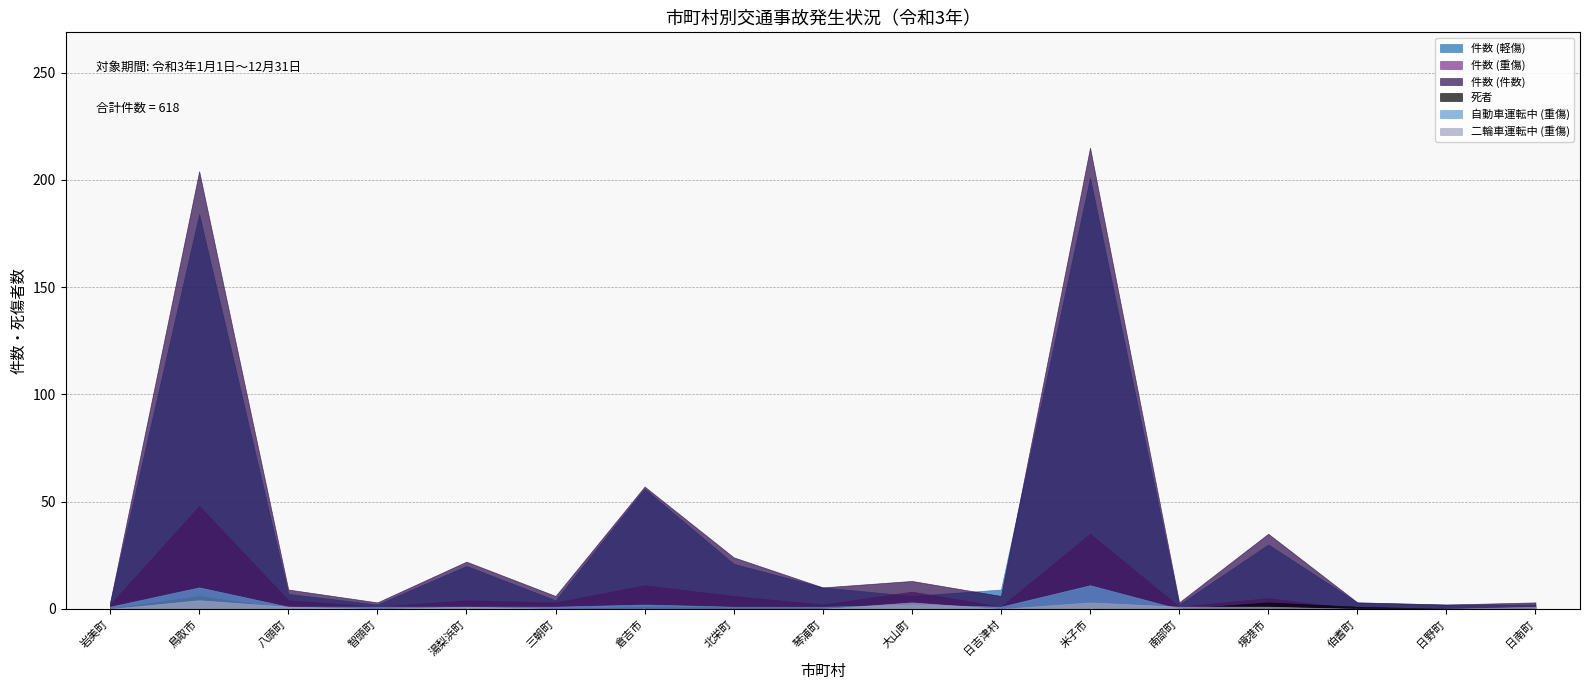

True or false: 件数 (件数) and 件数 (重傷) intersect in this chart.

False